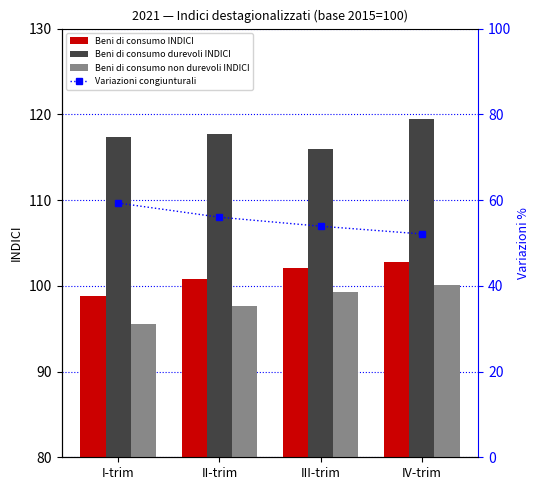

What is the difference between the maximum and minimum values in the Beni di consumo INDICI series?

4.0